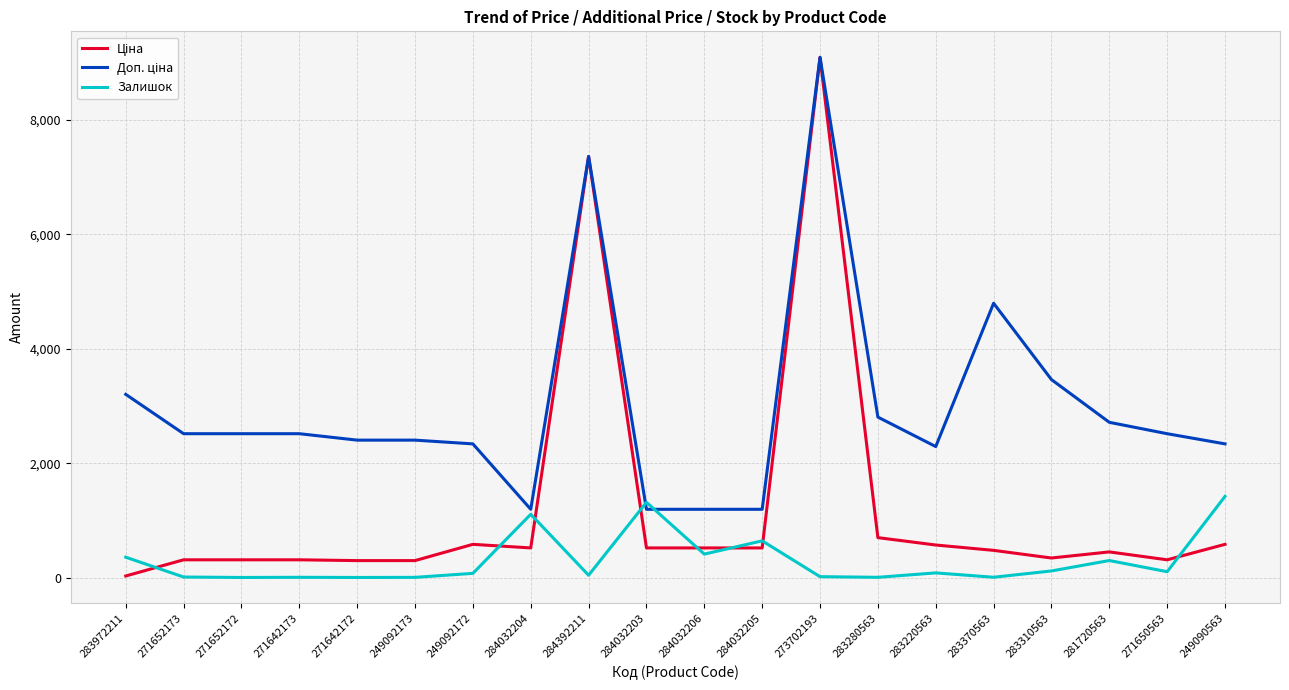

At which category is the sum across all series the highest?

273702193